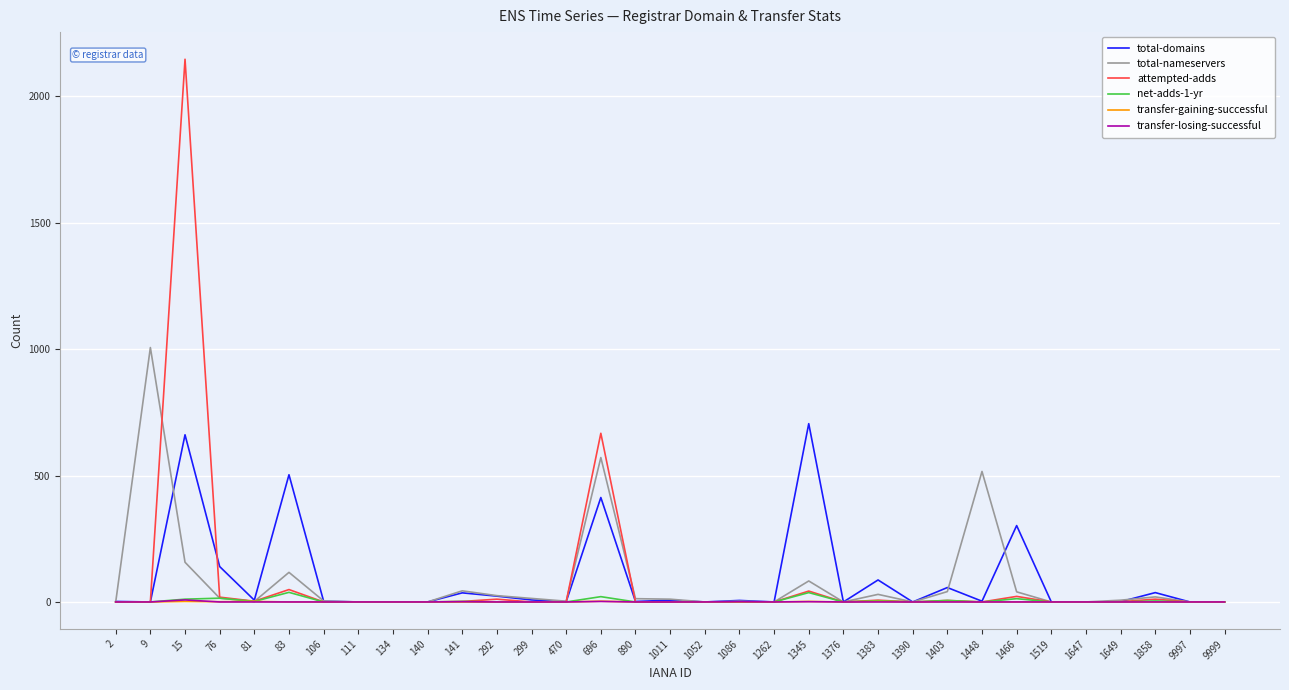

The total-domains series shows 0 at 1647. True or false?

True